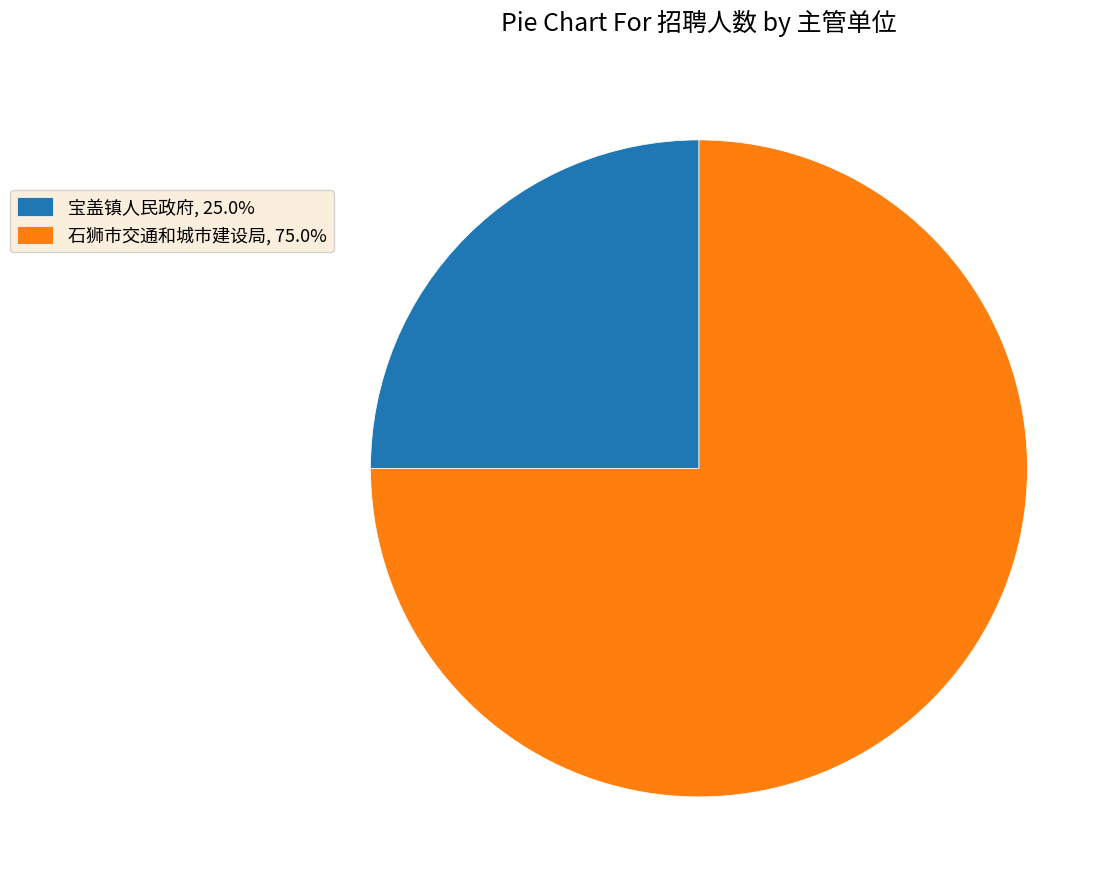

Do 石狮市交通和城市建设局 and 宝盖镇人民政府 together represent more than half of the pie?

Yes